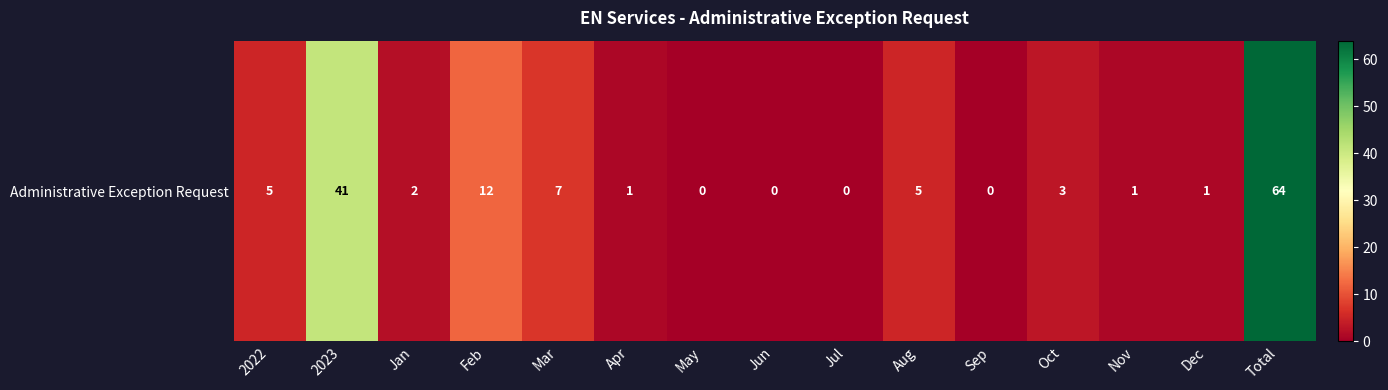

Reading right to left, what are all the values shown in this chart?

Total=64	Dec=1	Nov=1	Oct=3	Sep=0	Aug=5	Jul=0	Jun=0	May=0	Apr=1	Mar=7	Feb=12	Jan=2	2023=41	2022=5